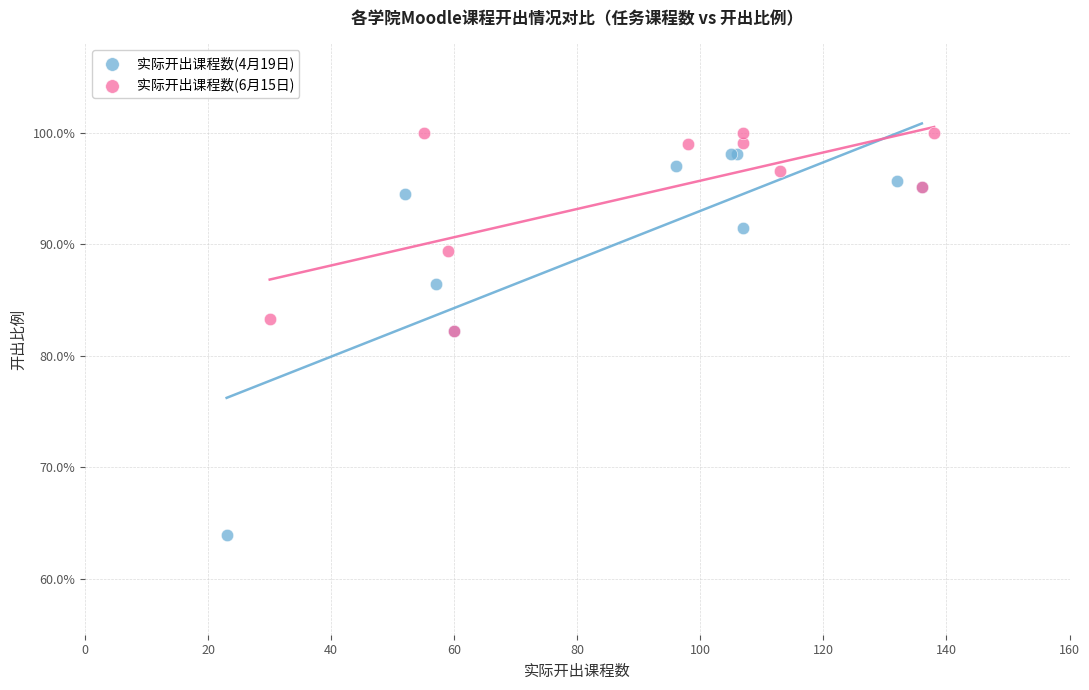

What are all the series names shown in the legend?

实际开出课程数(4月19日), 实际开出课程数(6月15日)